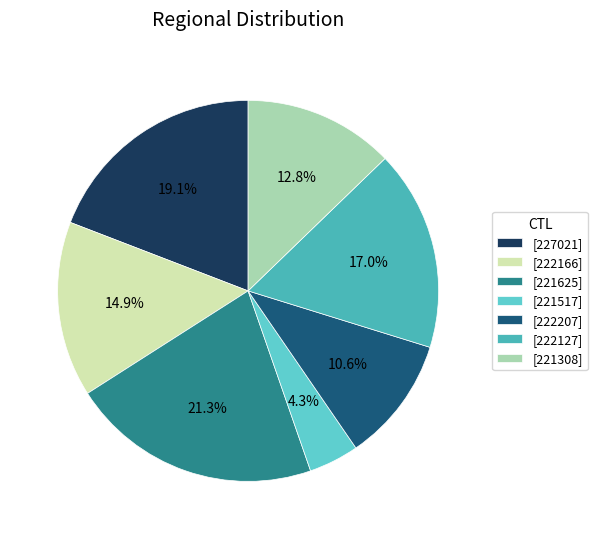

Which slice is the smallest?

[221517]